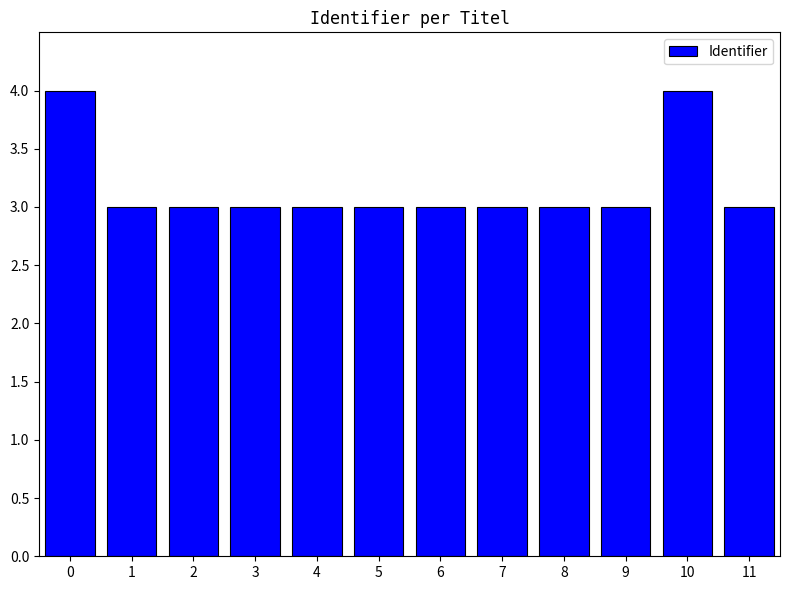

What value does the data have at 8?

3